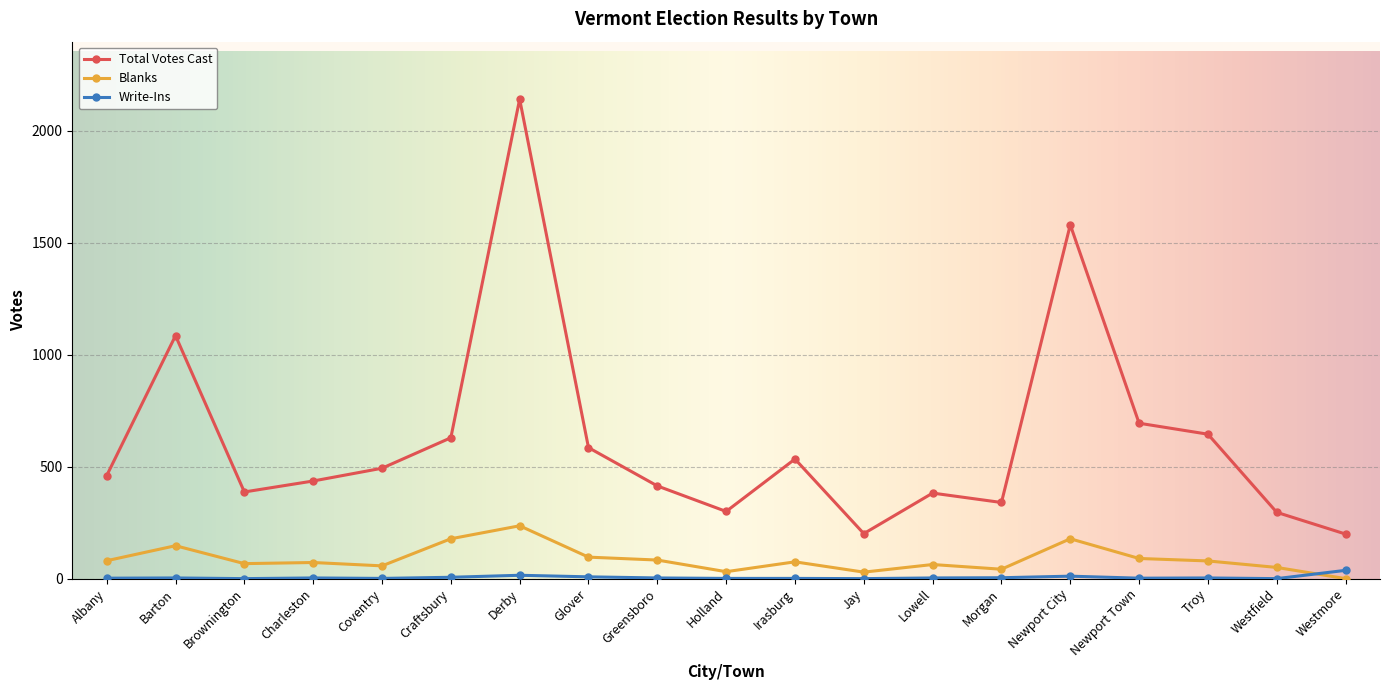

Which series has the largest range (max minus min)?

Total Votes Cast